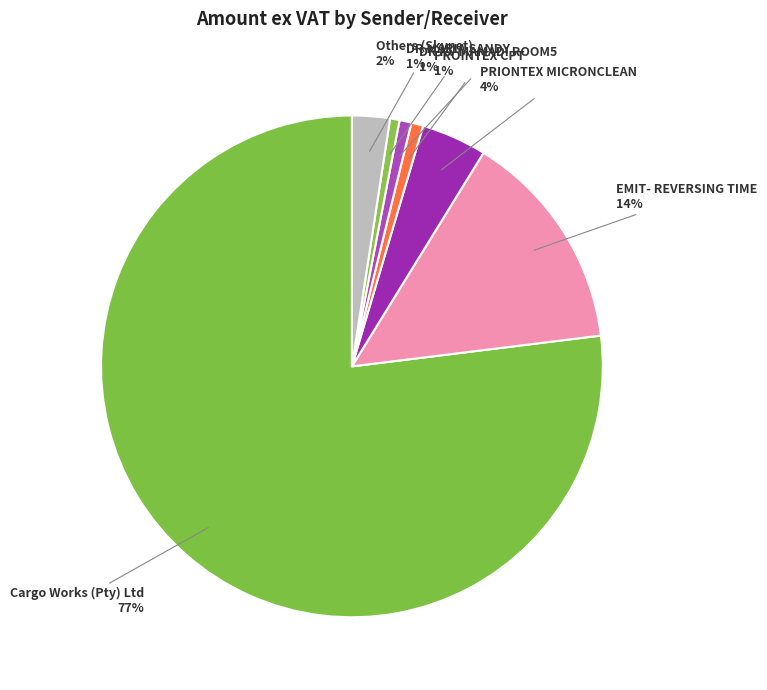

How many segments does this pie chart have?

7